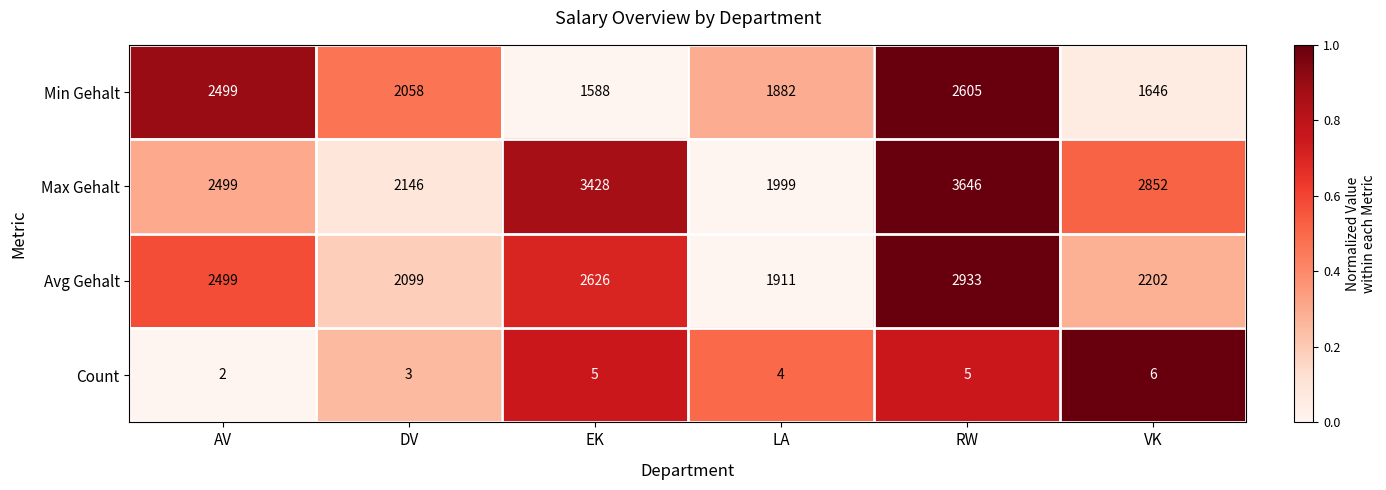

The value of Count at RW is 5. True or false?

True